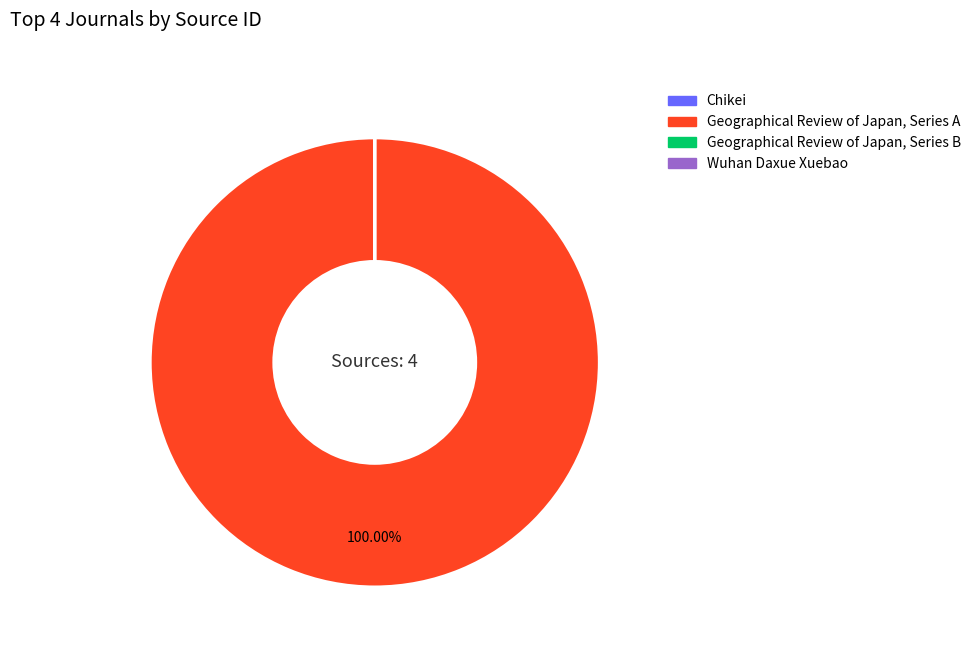

Is Geographical Review of Japan, Series A the majority of the pie?

Yes